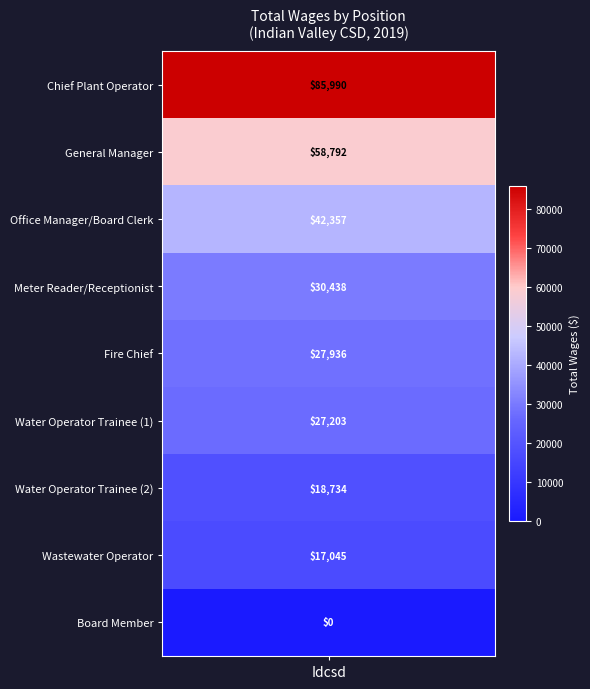

The value of Water Operator Trainee at Idcsd is 13492. True or false?

False